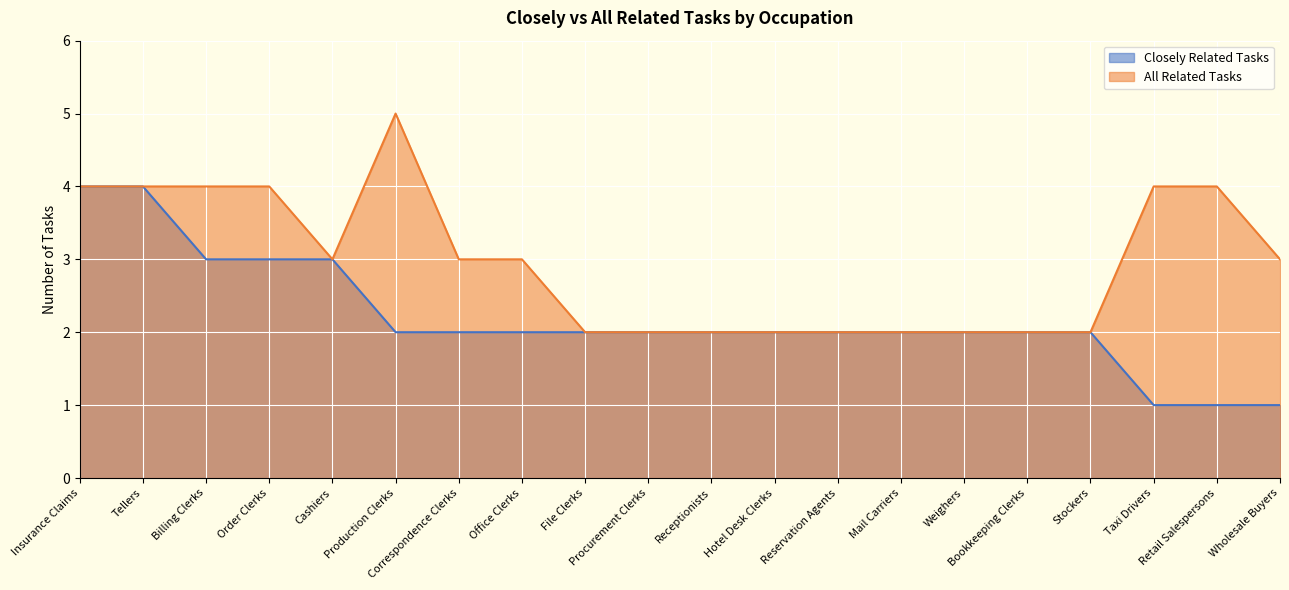

What value does the All Related Tasks series have at Taxi Drivers?

4